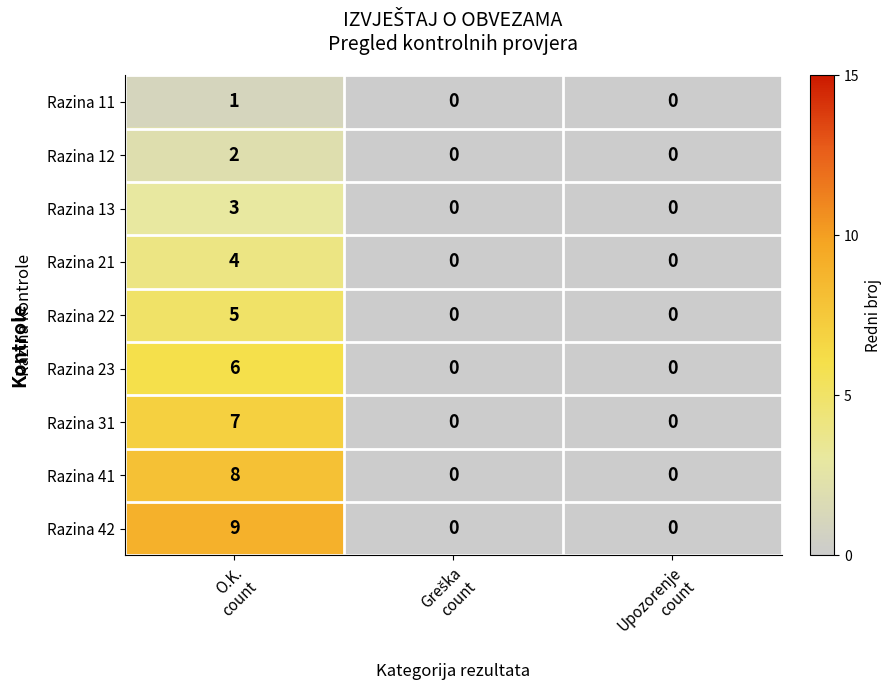

Which series has the largest range (max minus min)?

Razina 42